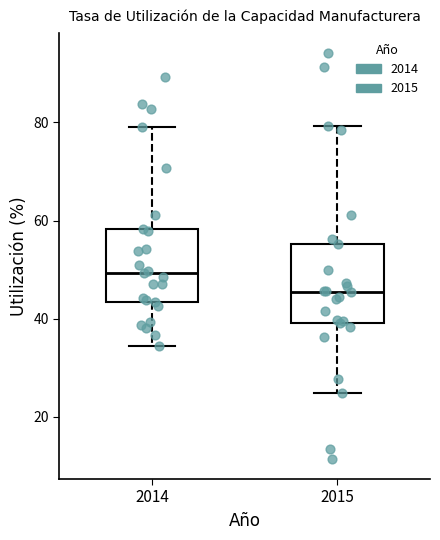

Where is the upper edge of the box at x = 2014 on the y-axis? The values are not printed on the chart, so give them approximately, as read against the axis.

58